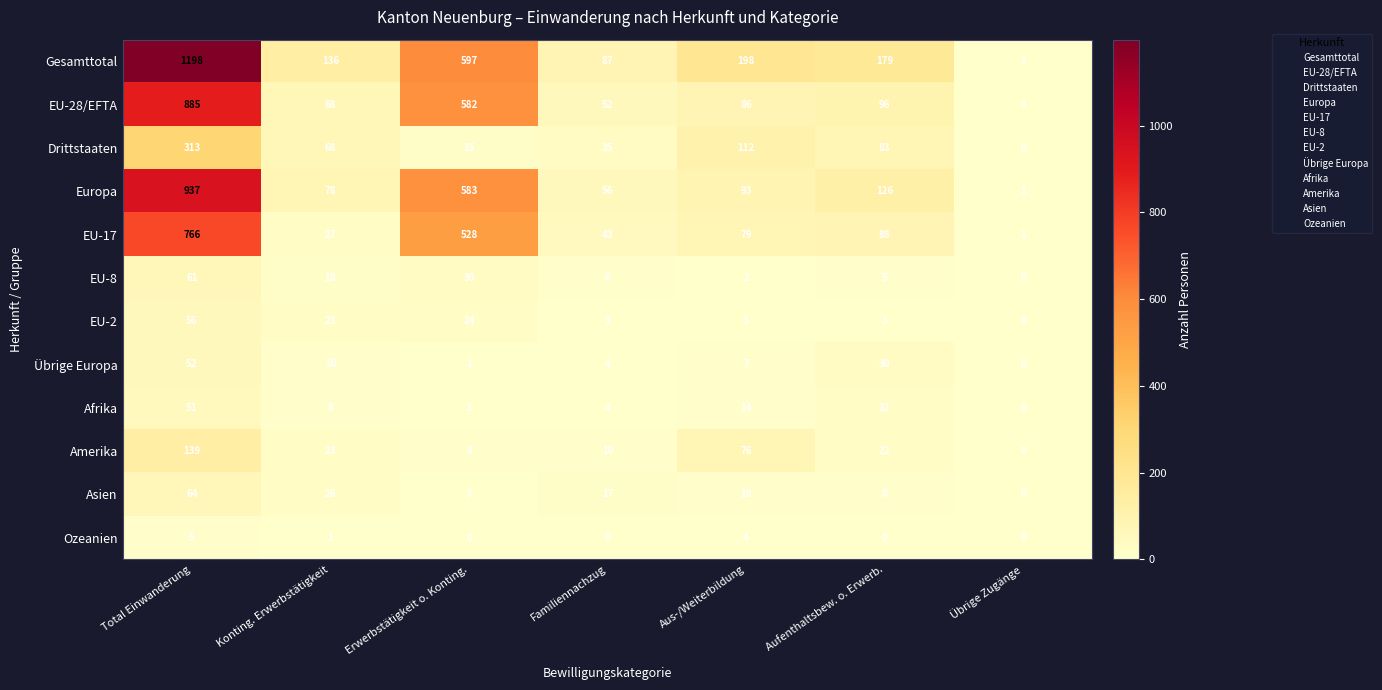

The value of Drittstaaten at Aufenthaltsbew. o. Erwerb. is 23. True or false?

False